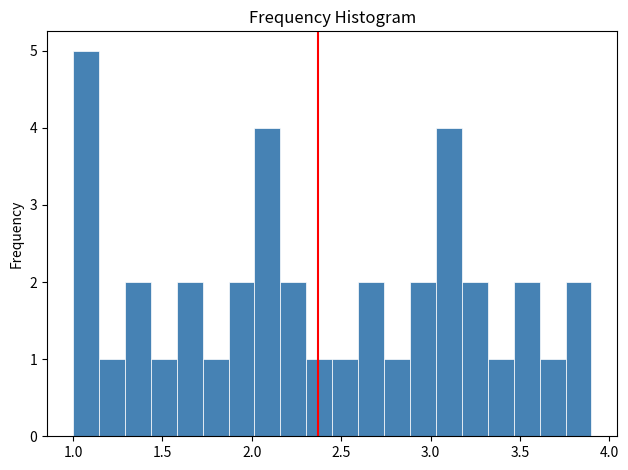

Read against the x-axis, roughly where is the centre of the tallest bar?

1.05